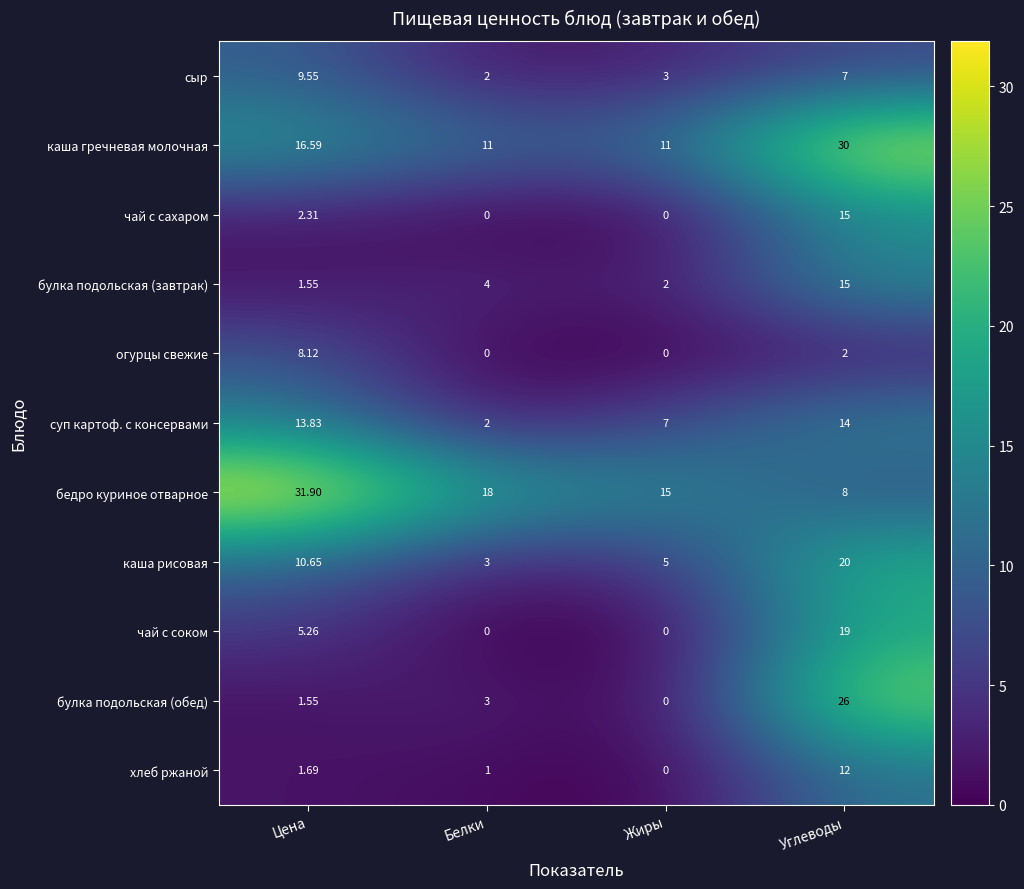

Between Цена and Углеводы, which series saw the biggest shift?

булка подольская (обед)